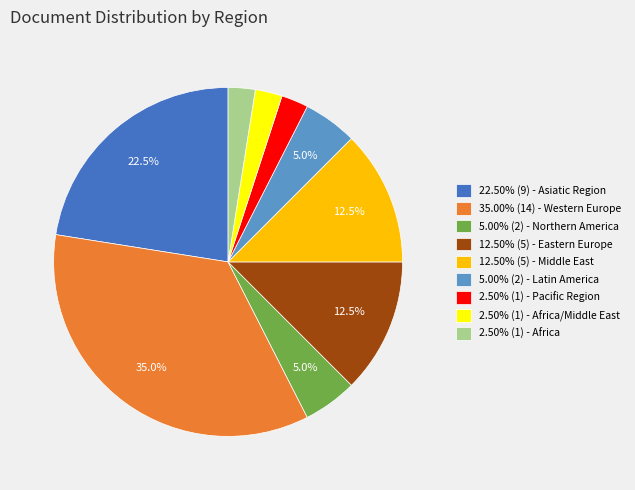

Approximately how many times larger is the value at 12.50% (5) - Middle East compared to 35.00% (14) - Western Europe?

0.4